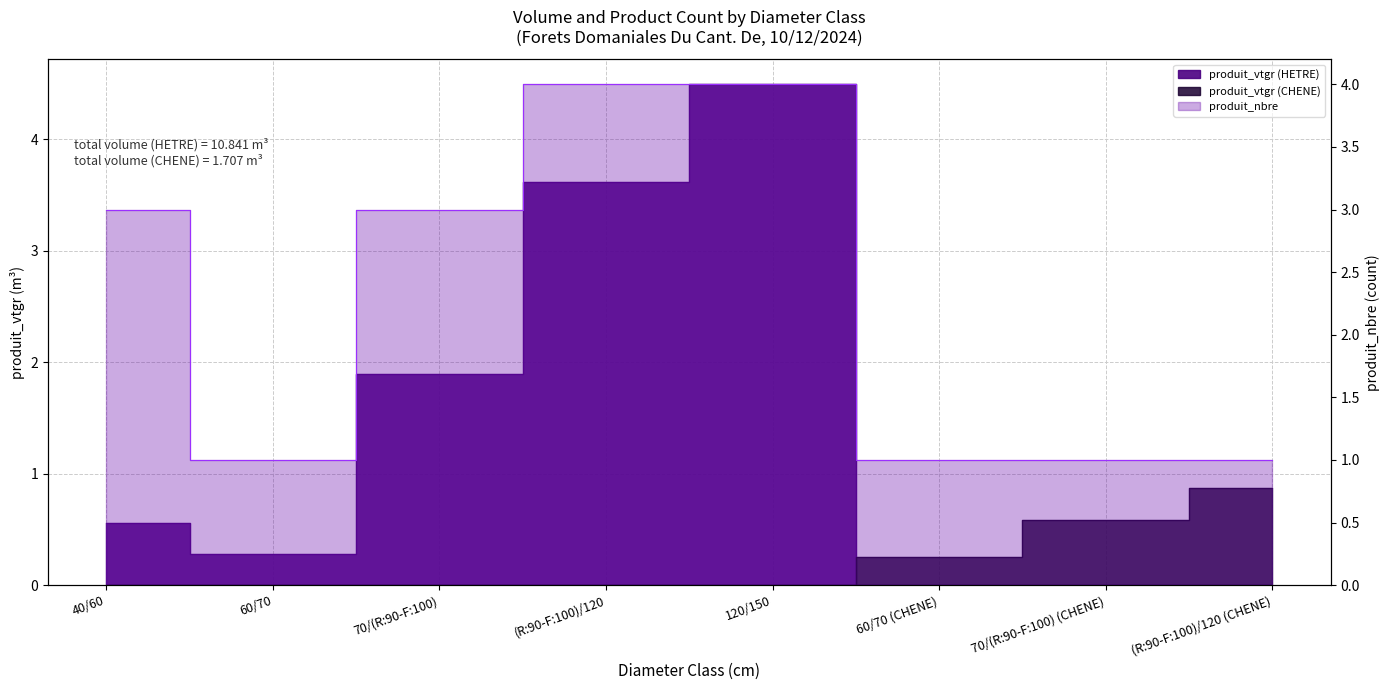

How many times do produit_nbre and produit_vtgr (HETRE) cross each other?

2